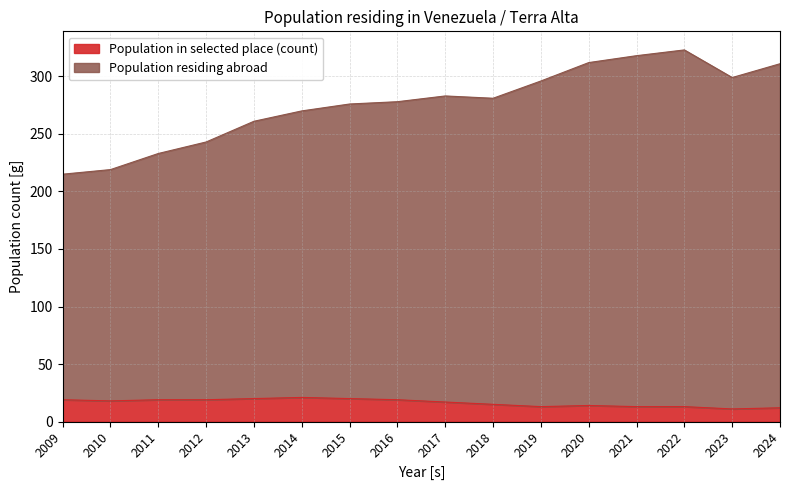

What is the difference between the second highest and second lowest values in the Population residing abroad series?

99